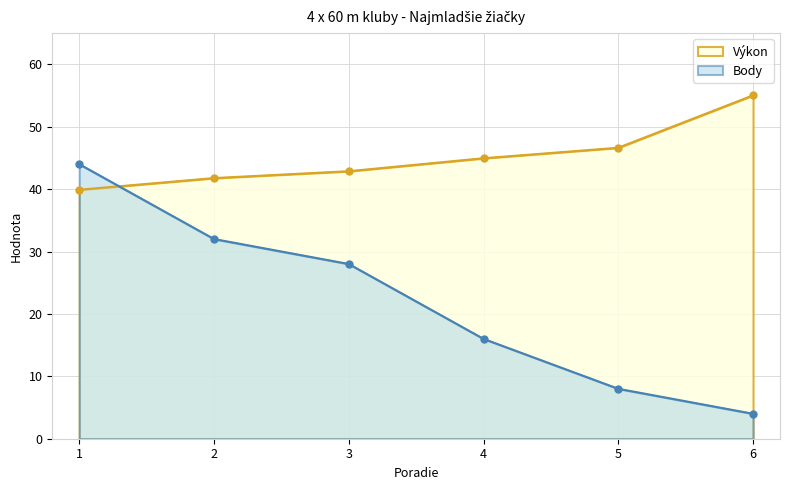

True or false: Výkon and Body intersect in this chart.

True